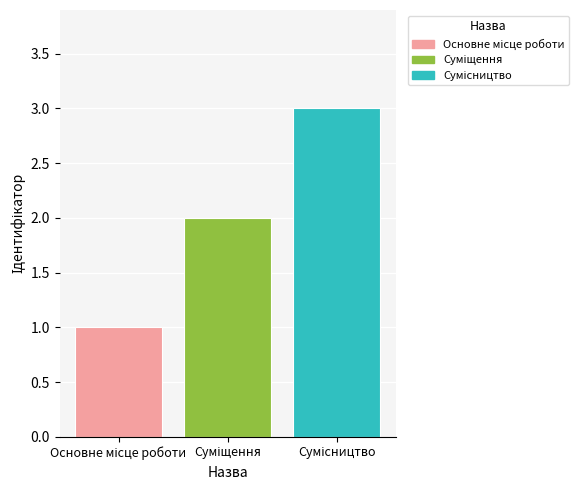

Which label corresponds to the smallest value in the chart?

Основне місце роботи